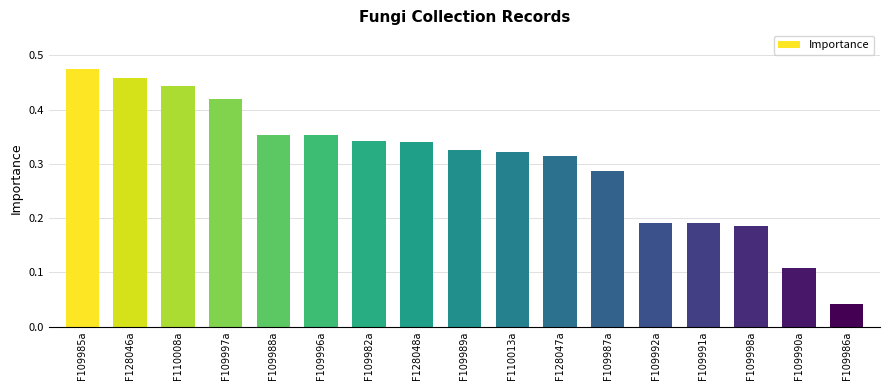

What is the sum of the values at F109997a and F109987a?

0.7